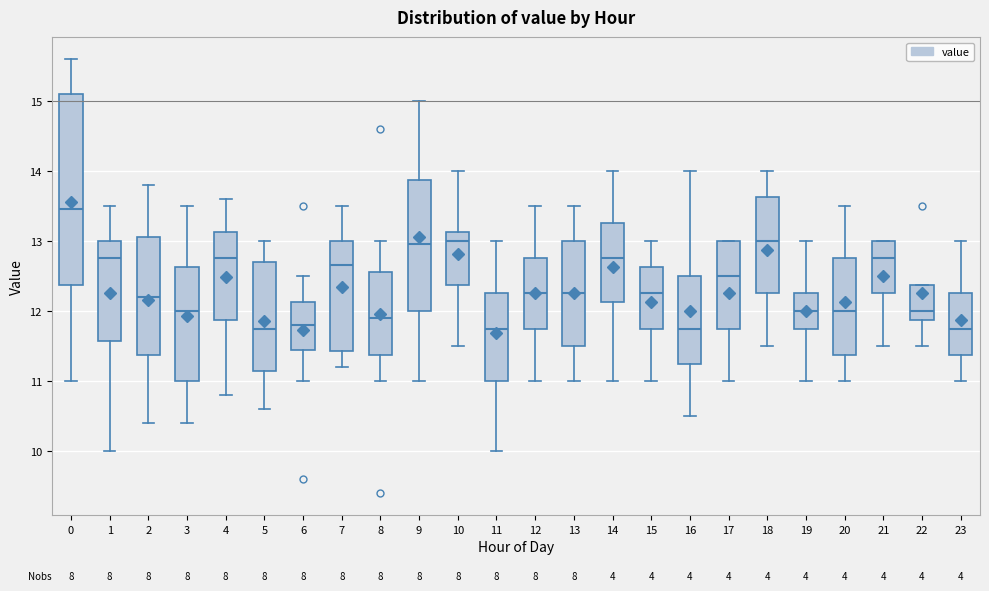

Where is the lower edge of the box at x = 1 on the y-axis? The values are not printed on the chart, so give them approximately, as read against the axis.

11.6